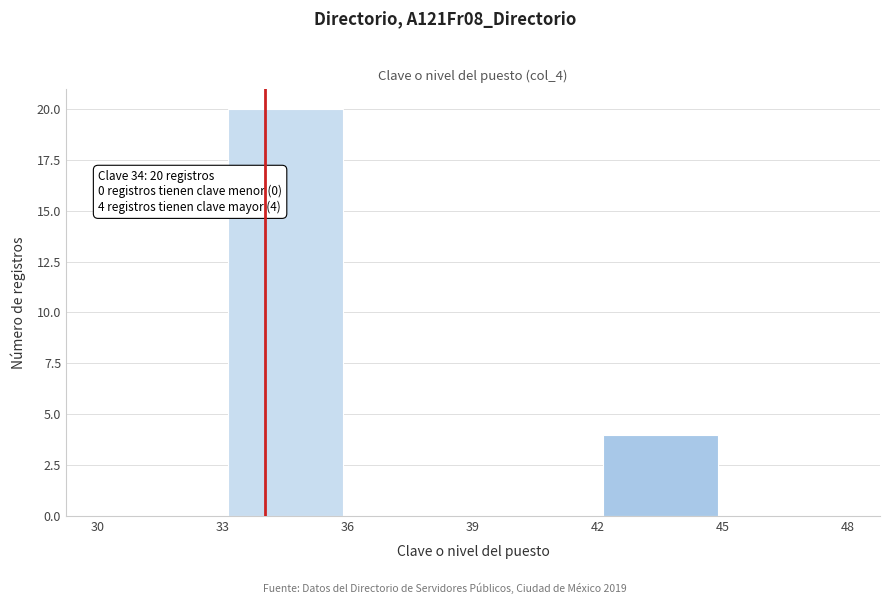

Over which range of the x-axis is the bar tallest?

33 to 36